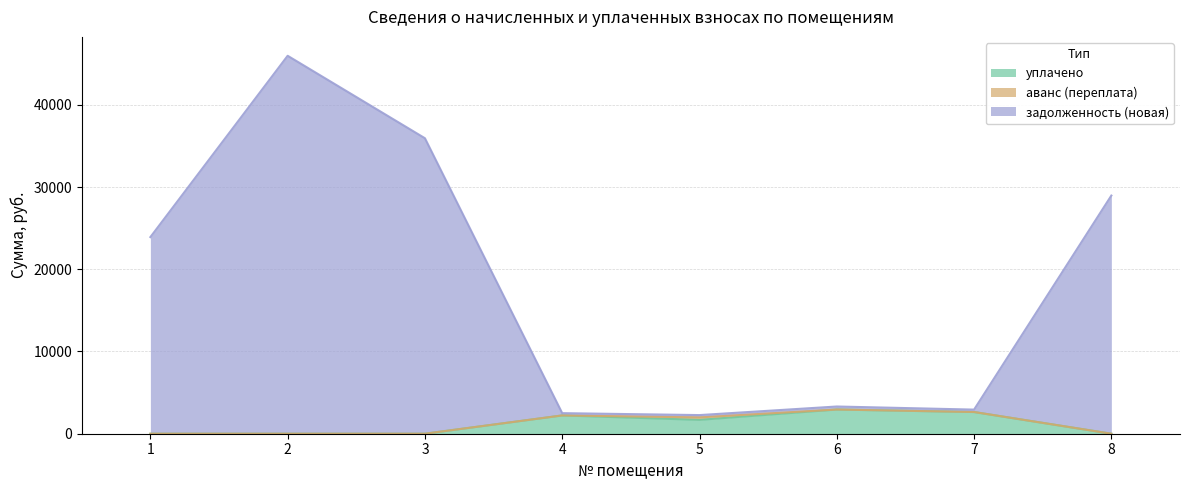

Where is the first local minimum for задолженность (новая)?

5